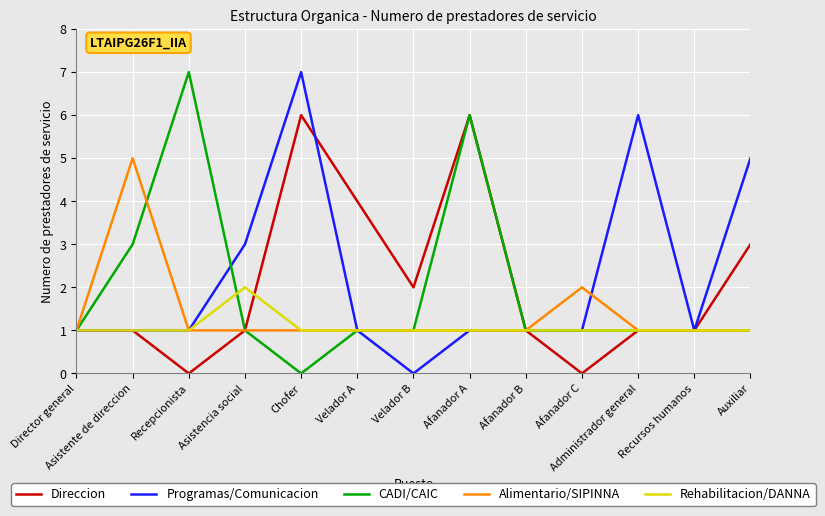

The Direccion series shows 4 at Auxiliar. True or false?

False